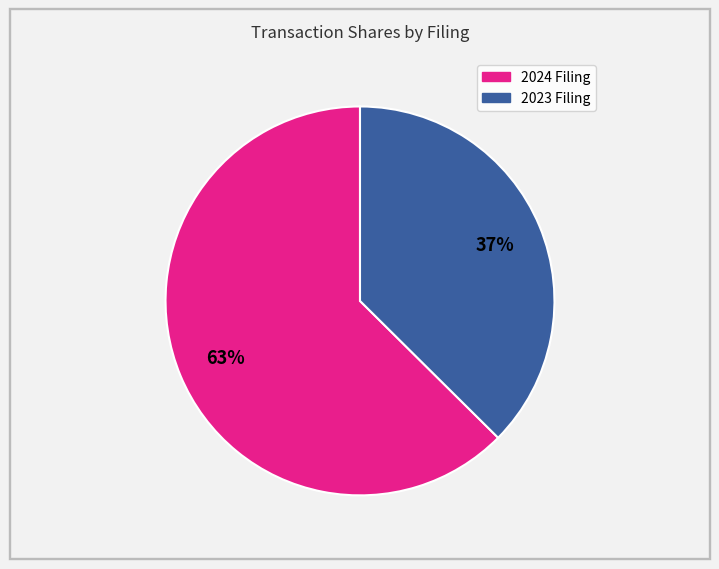

Is there any slice that represents more than half of the pie?

Yes